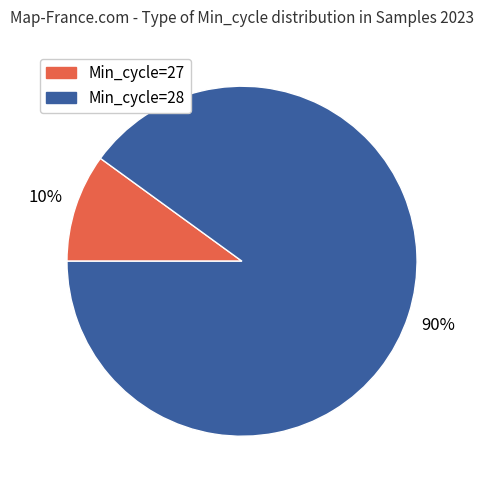

Between Min_cycle=28 and Min_cycle=27, which is larger?

Min_cycle=28